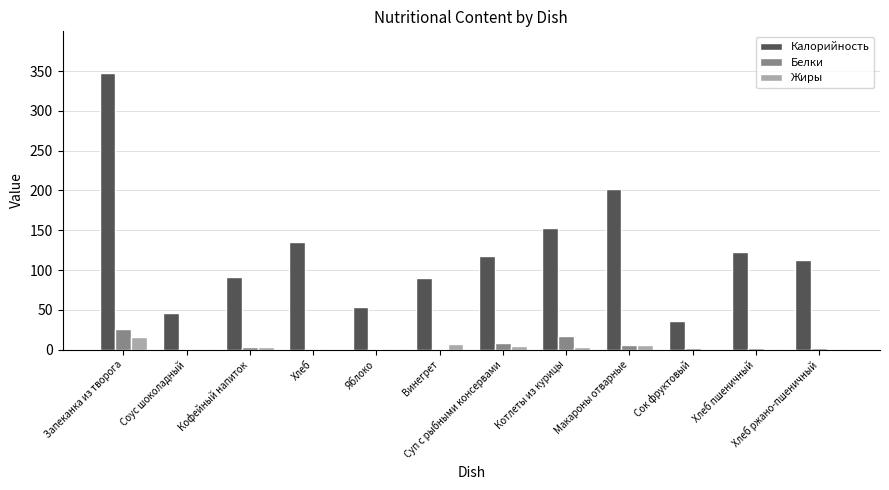

Are the bars grouped side by side (vs. stacked)?

Yes